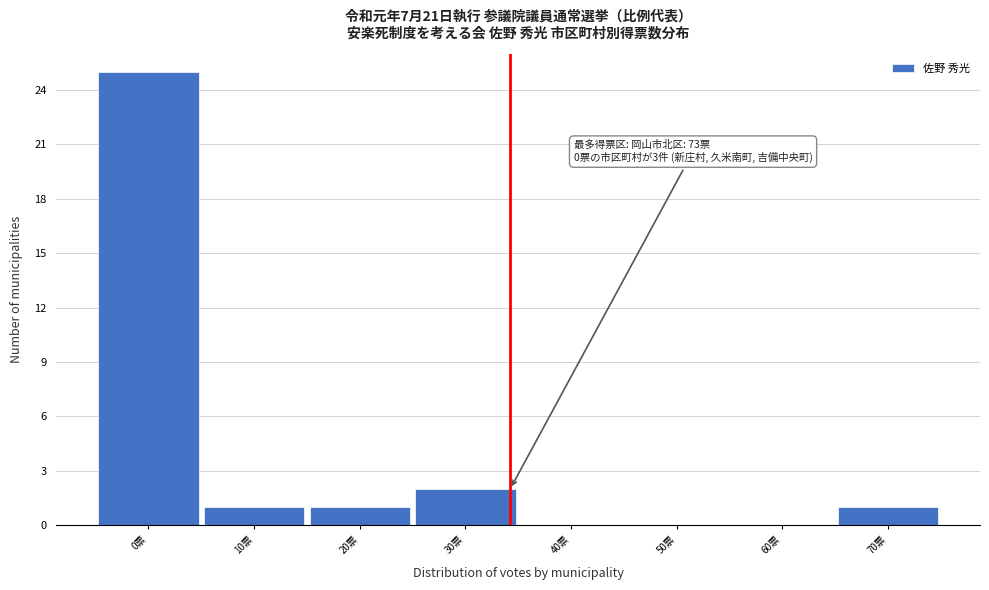

Reading right to left, extract all data points from this chart.

70票=1	60票=0	50票=0	40票=0	30票=2	20票=1	10票=1	0票=25